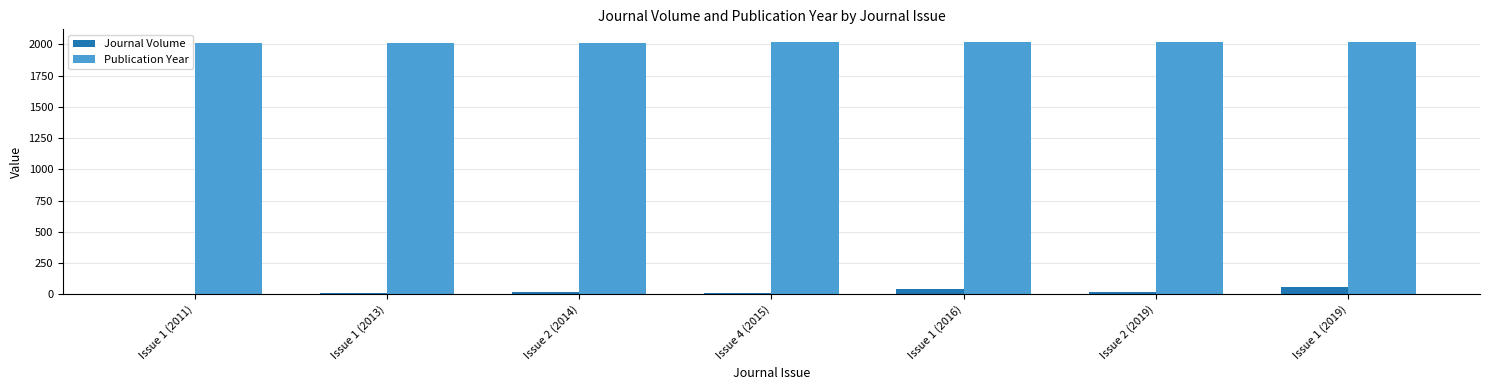

What is the greatest value displayed?

2019